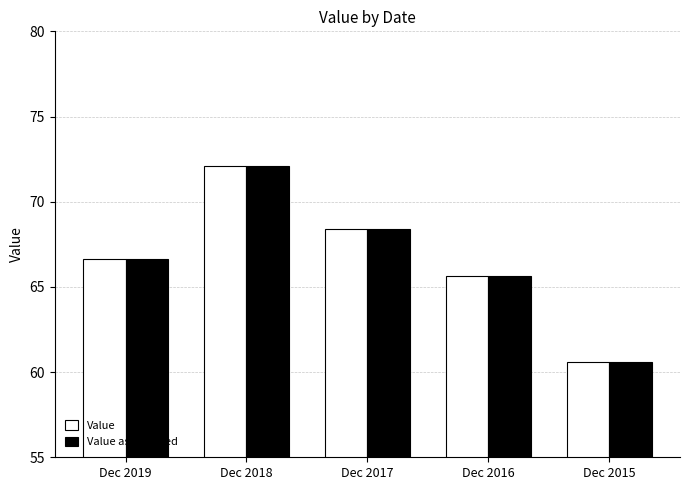

The value of Value at Dec 2017 is 46.7. True or false?

False